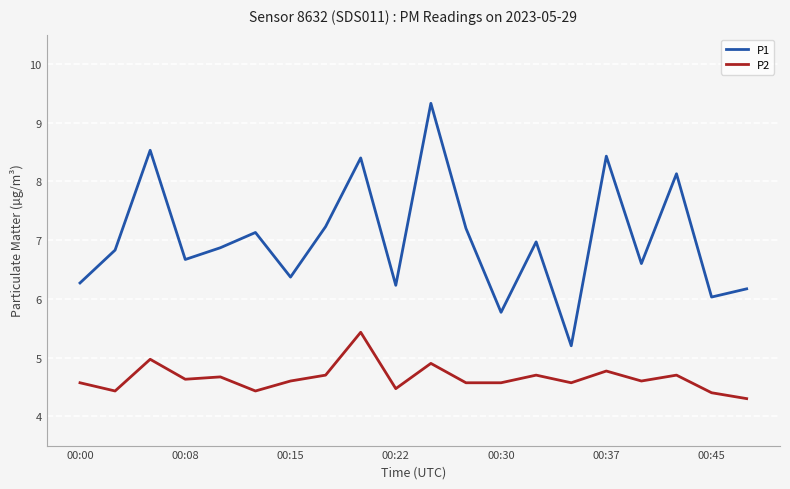

Reading left to right, list all the values displayed in this chart.

P1: 6.3	6.8	8.5	6.7	6.9	7.1	6.4	7.2	8.4	6.2	9.3	7.2	5.8	7.0	5.2	8.4	6.6	8.1	6.0	6.2
P2: 4.6	4.4	5.0	4.6	4.7	4.4	4.6	4.7	5.4	4.5	4.9	4.6	4.6	4.7	4.6	4.8	4.6	4.7	4.4	4.3